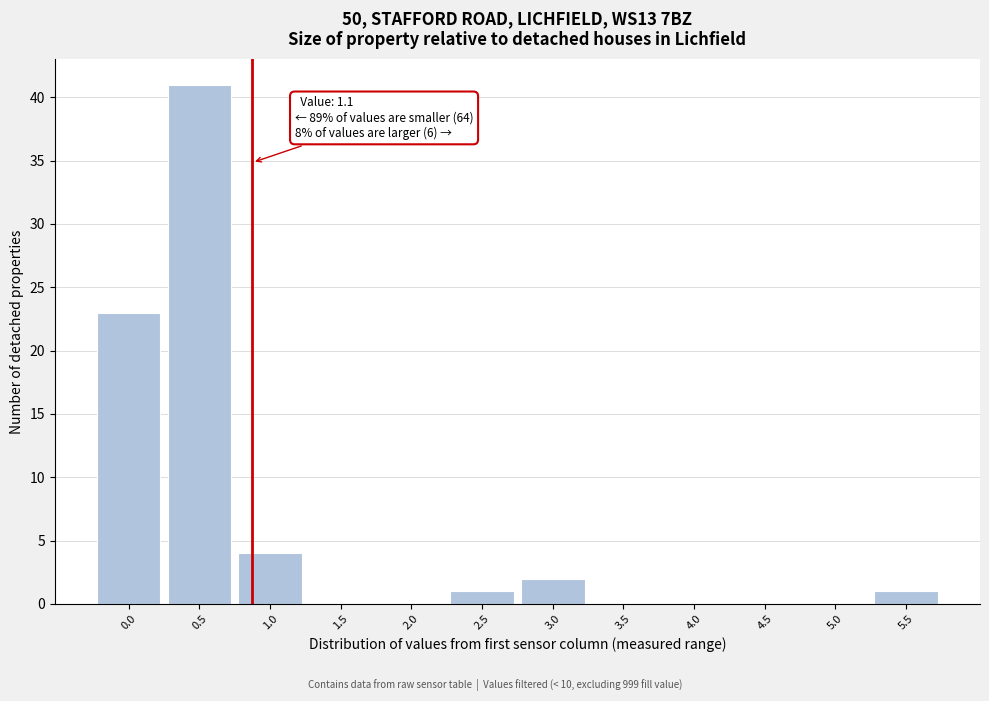

Reading left to right, extract all data points from this chart.

0.0=23	0.5=41	1.0=4	1.5=0	2.0=0	2.5=1	3.0=2	3.5=0	4.0=0	4.5=0	5.0=0	5.5=1